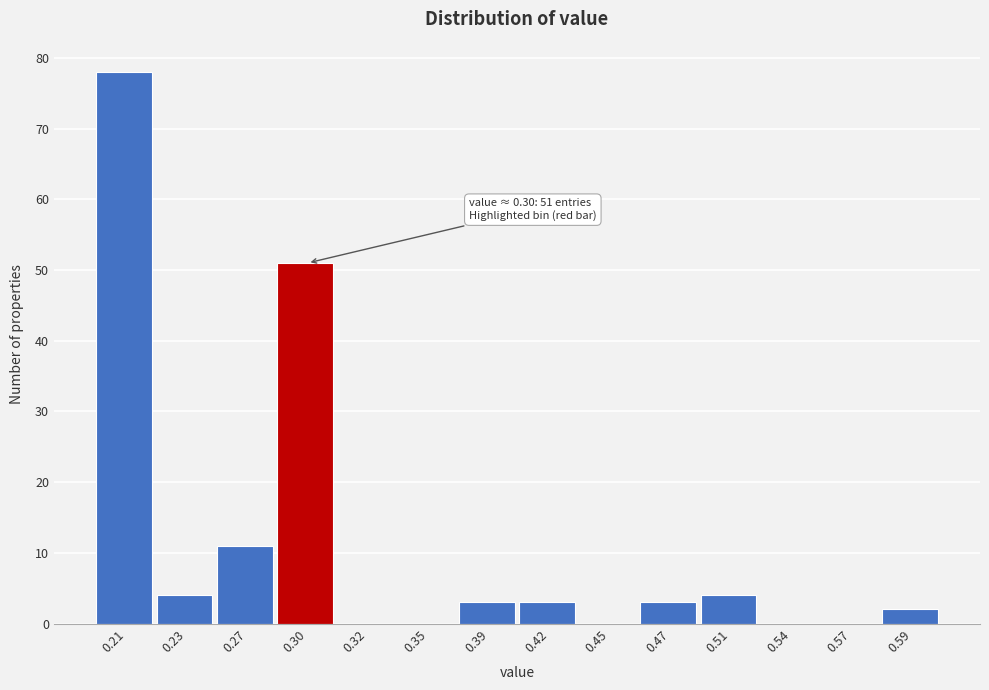

Reading left to right, list all the values displayed in this chart.

0.21=78	0.23=4	0.27=11	0.30=51	0.32=0	0.35=0	0.39=3	0.42=3	0.45=0	0.47=3	0.51=4	0.54=0	0.57=0	0.59=2